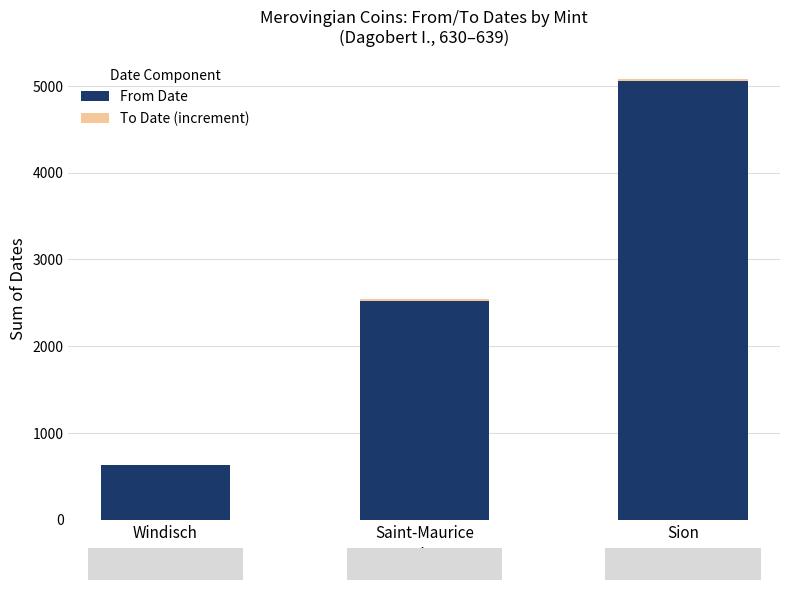

True or false: From Date has a value of 630 at Windisch.

True